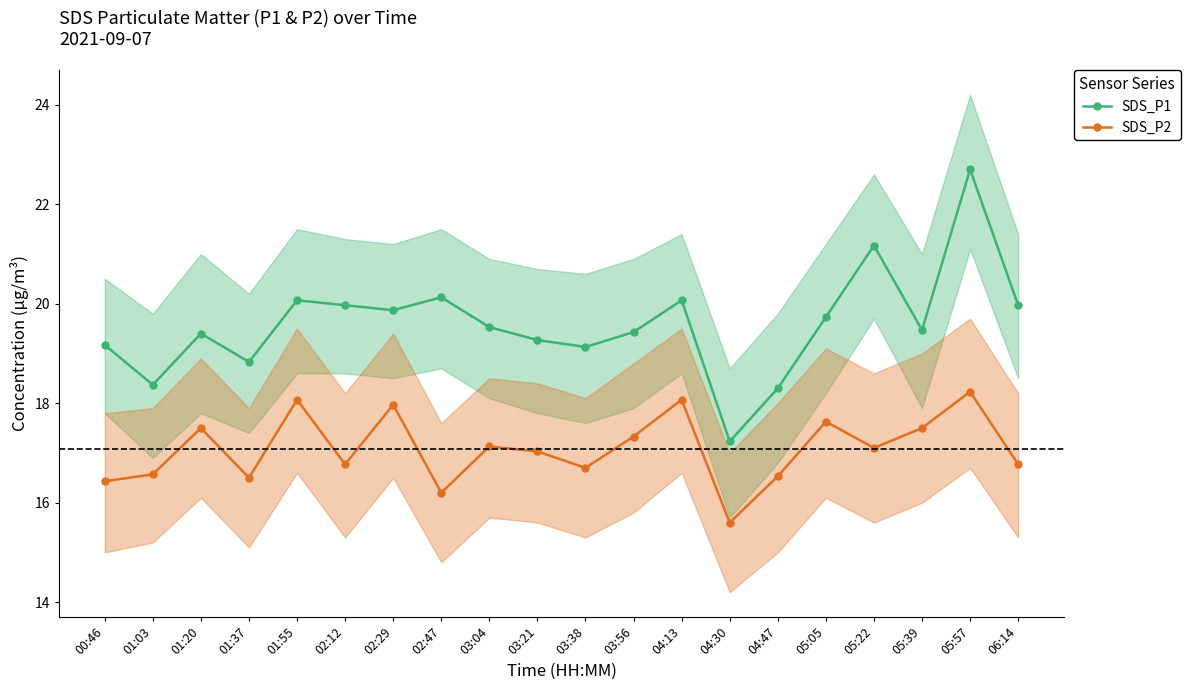

What is the label of the 11th point from the right?

03:21